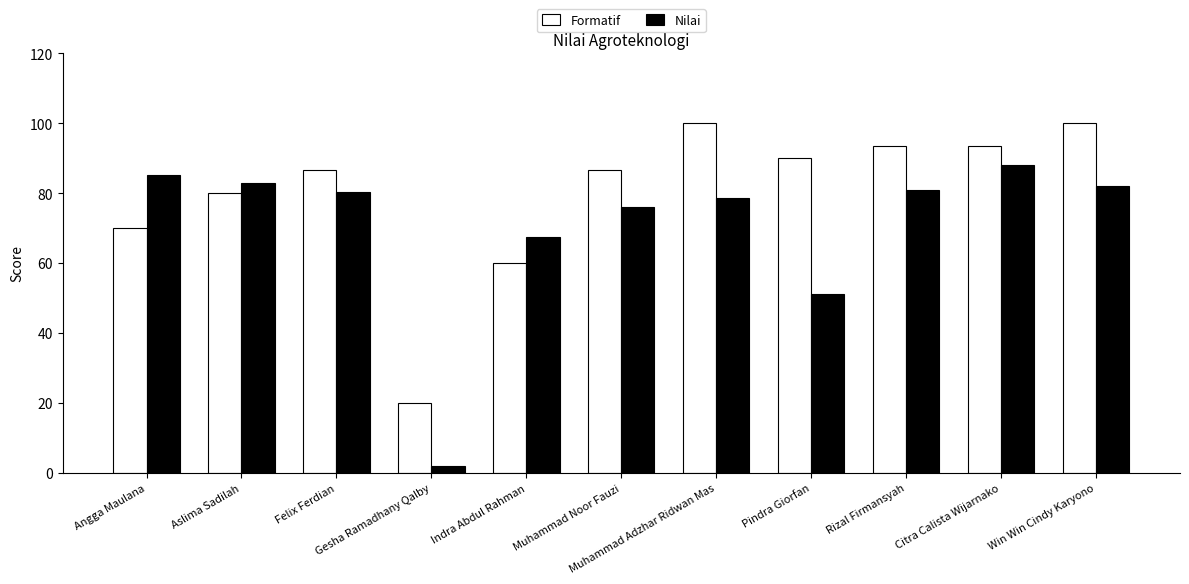

How many data points does each series have?

11